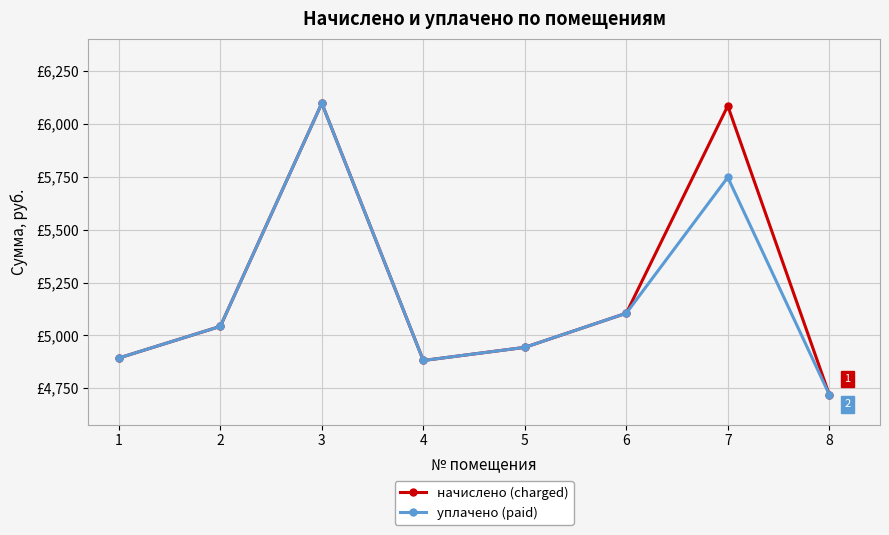

Which category has the highest value in the уплачено (paid) series?

3